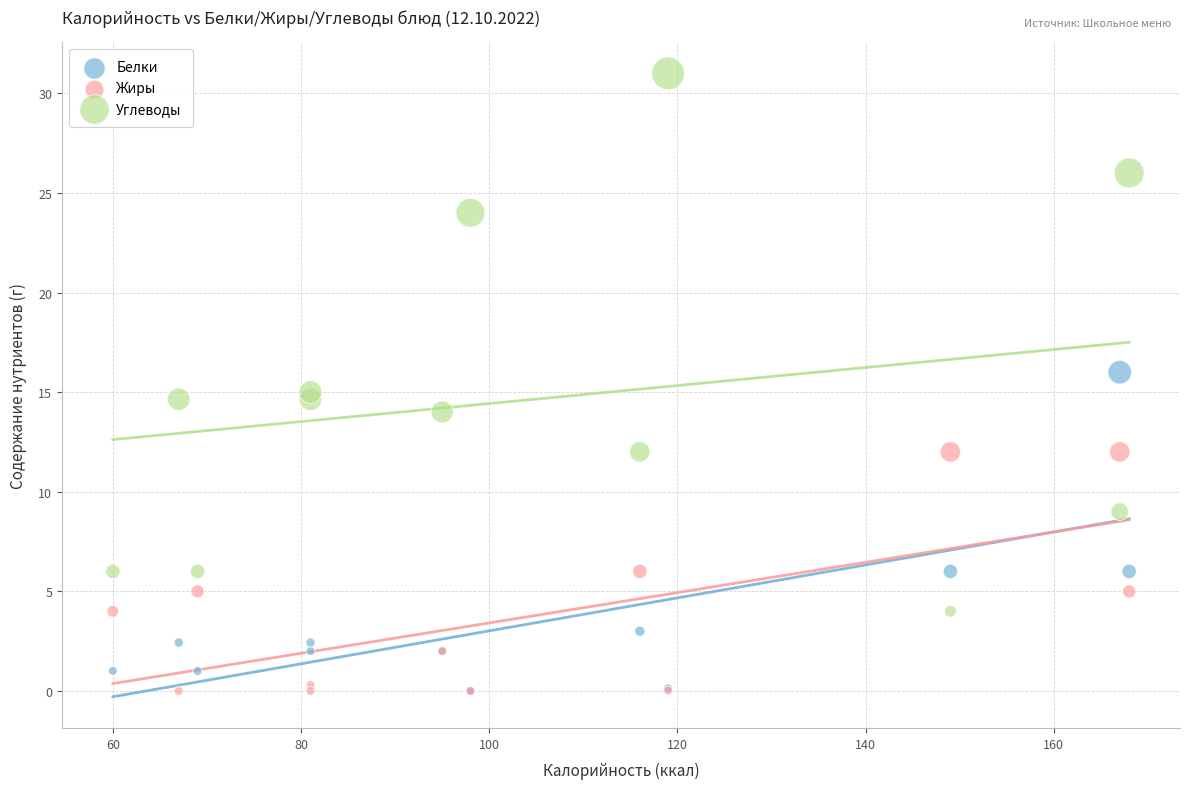

In the Белки series, what Y value is closest to 8?

6.0